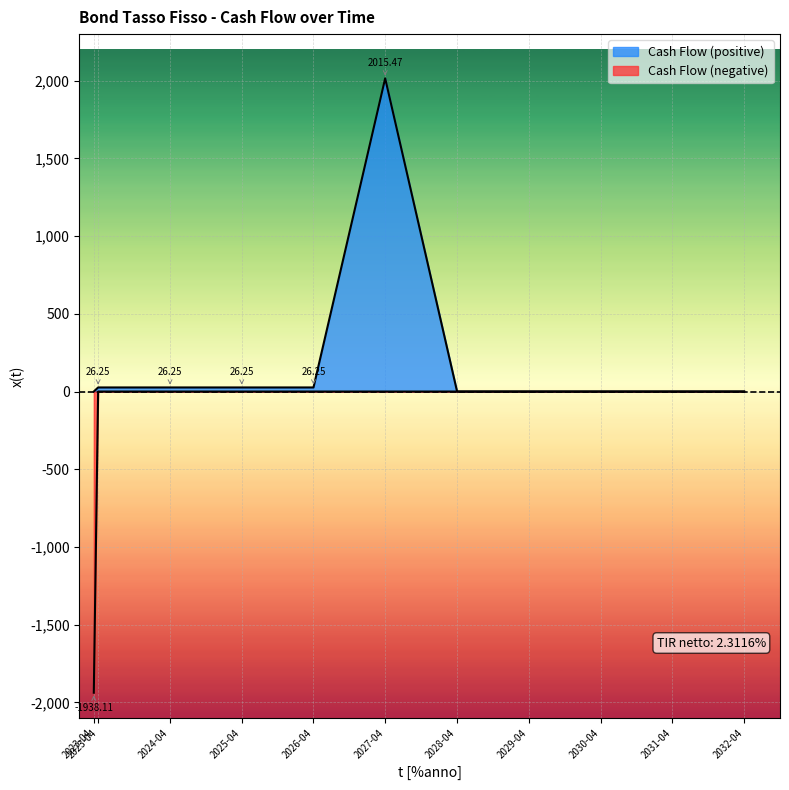

How many lines are shown in the chart?

2